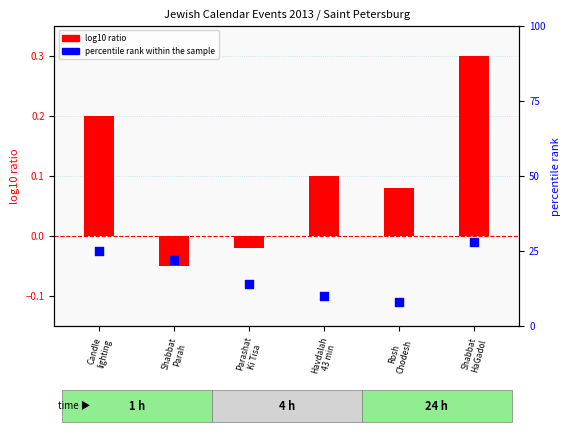

At which category is the sum across all series the highest?

Shabbat
HaGadol